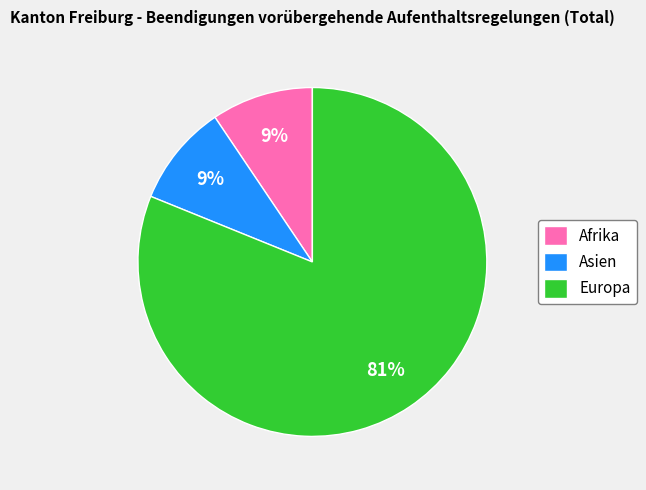

Combined, do Europa and Afrika account for over 50%?

Yes